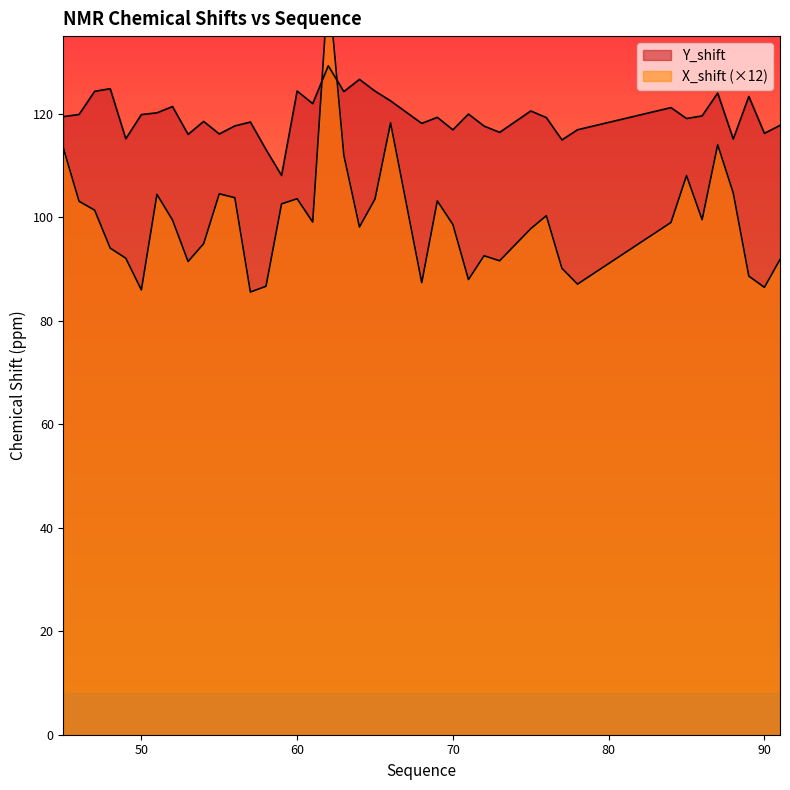

Is the value of Y_shift at 70 greater than the value of X_shift at 55?

Yes